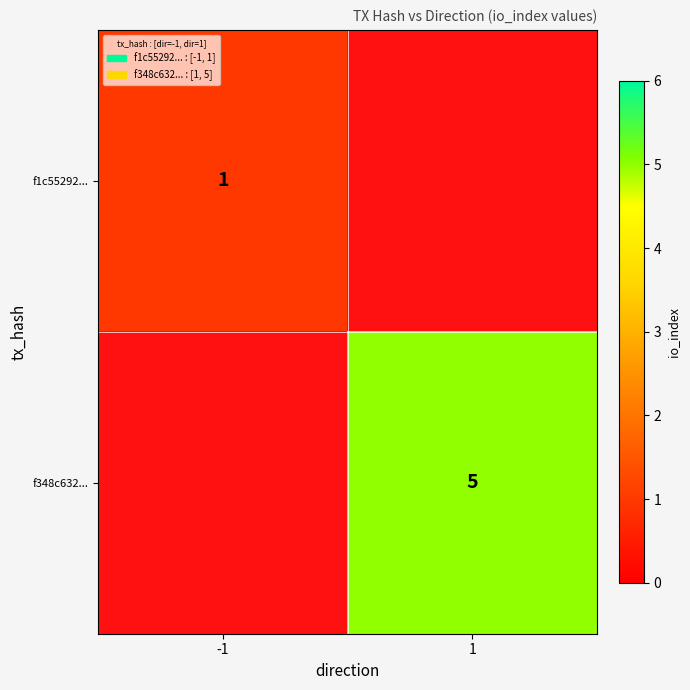

Which category has the highest value across all series?

1